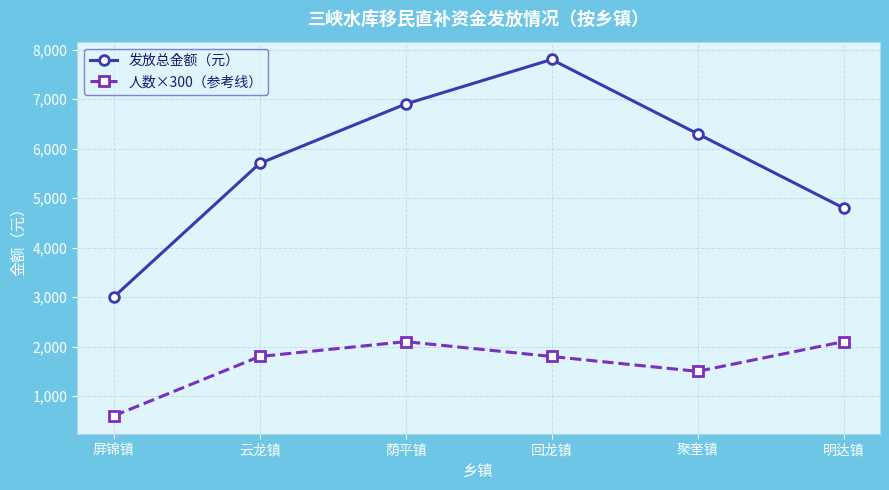

What is the maximum value shown in the chart?

7800